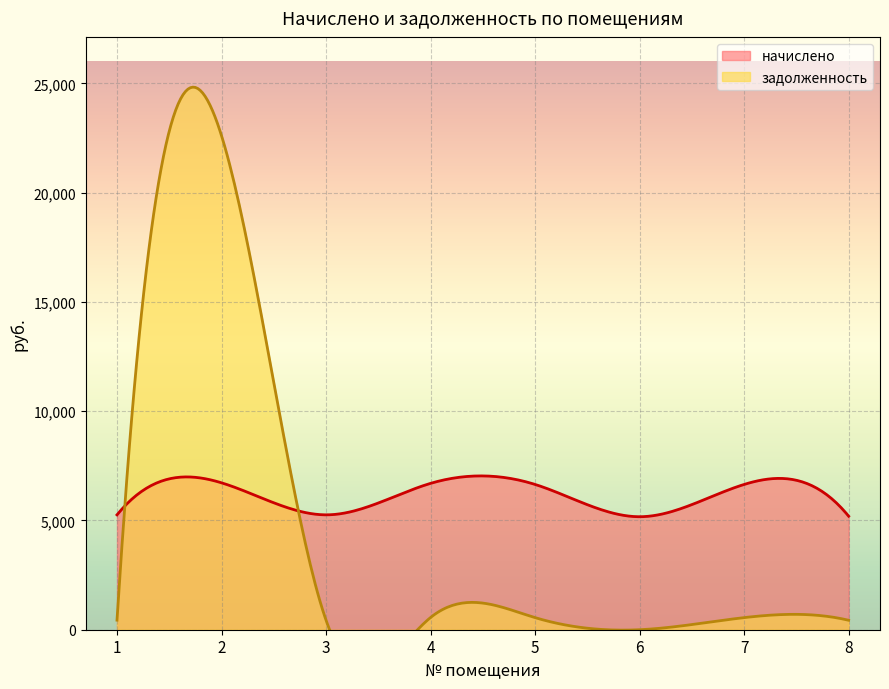

Between 4 and 7, which series saw the biggest shift?

начислено